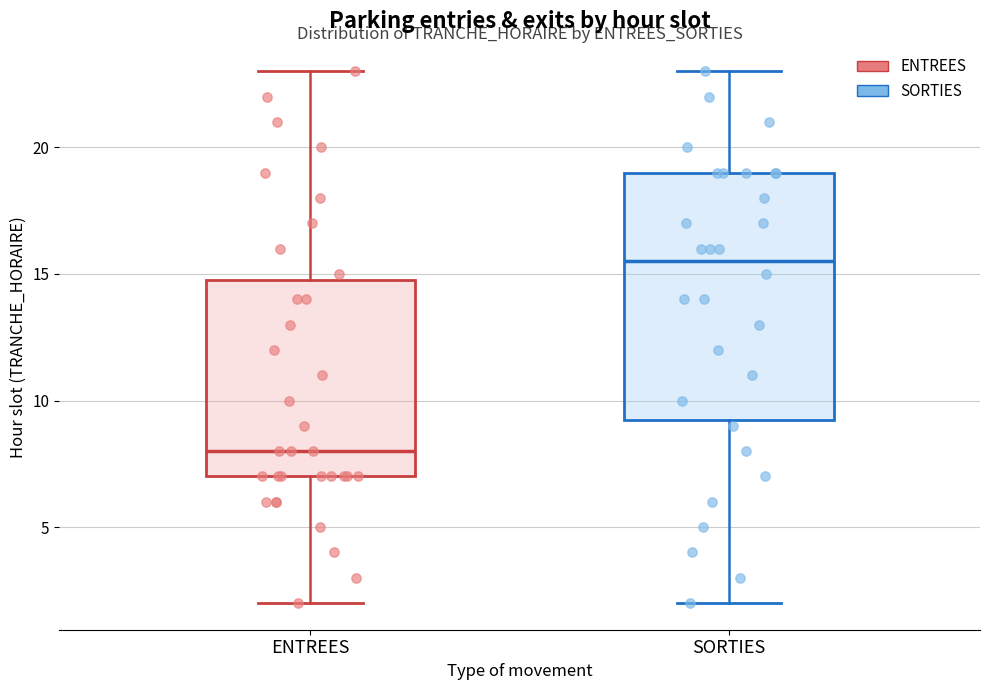

Where is the lower edge of the box for SORTIES on the y-axis? The values are not printed on the chart, so give them approximately, as read against the axis.

9.5